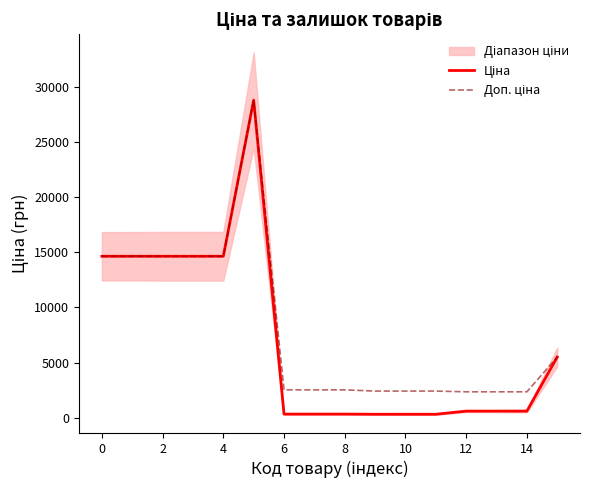

What is the difference between the Доп. ціна values at 12 and 14?

177.8